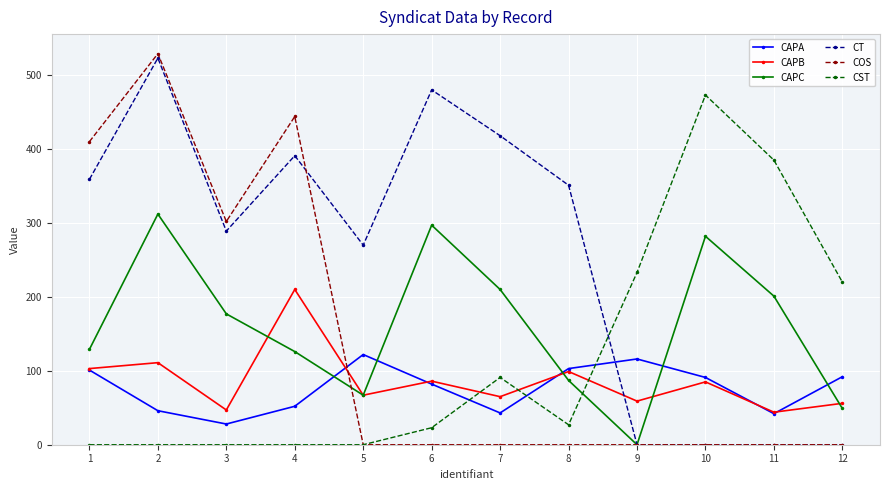

Where is the first local maximum for CAPA?

5